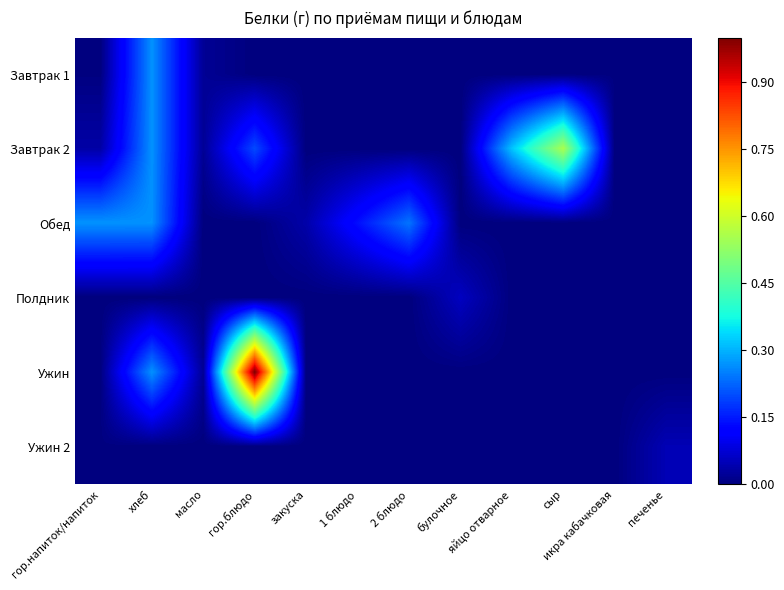

How many categories are shown in the chart?

12